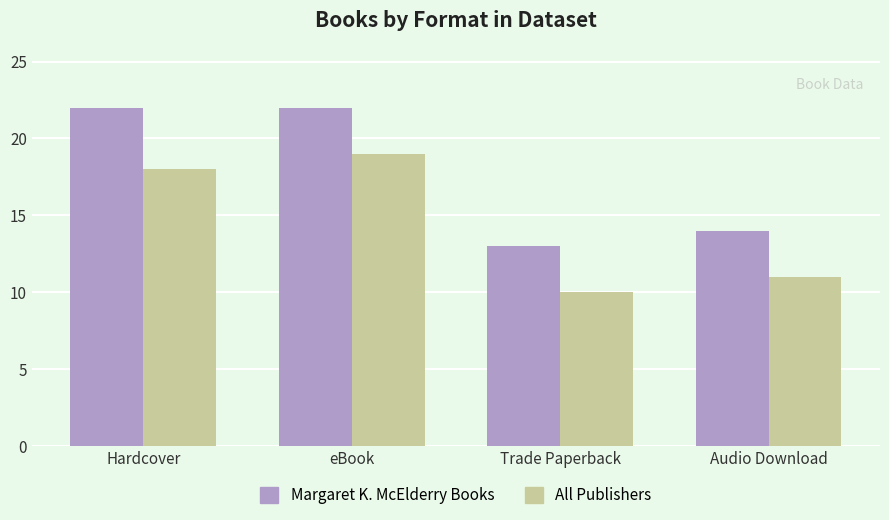

Rank the series at Hardcover from lowest to highest value.

All Publishers, Margaret K. McElderry Books